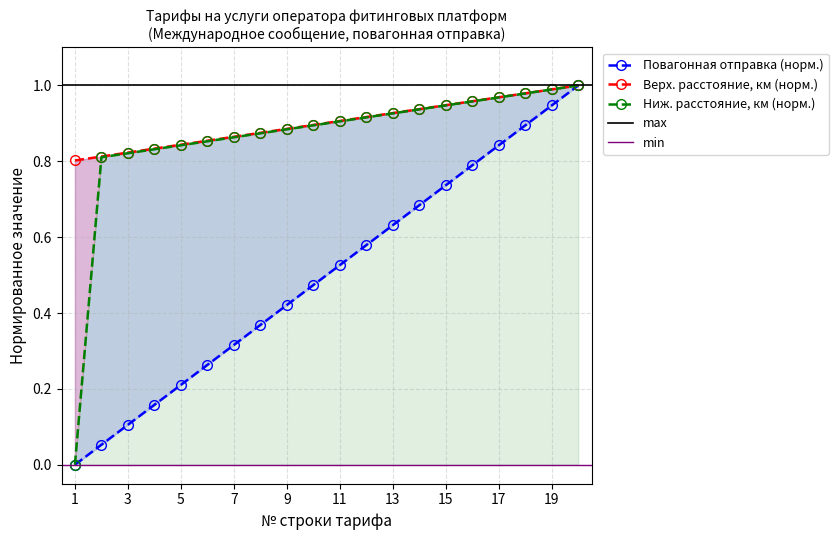

What is the difference between the 771-870 km values at 7 and 18?

0.1